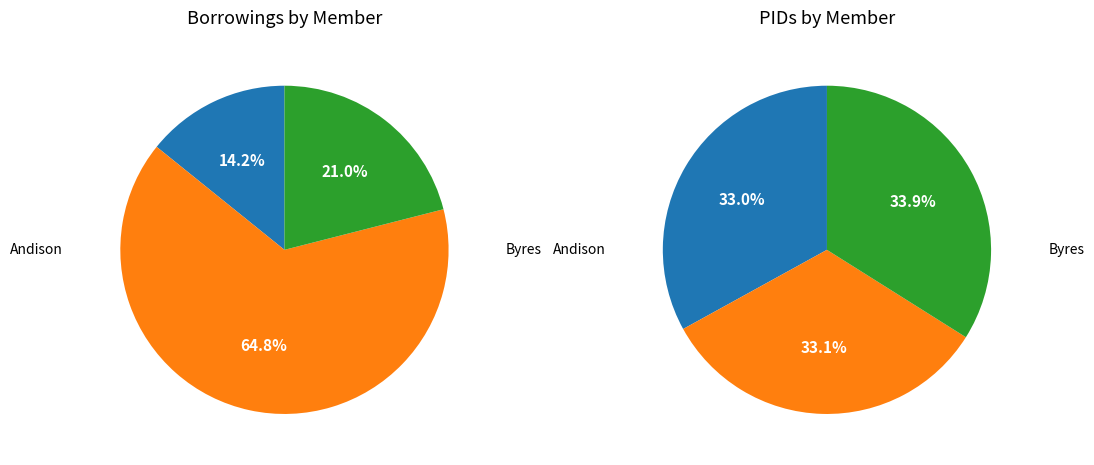

How many segments does this pie chart have?

3